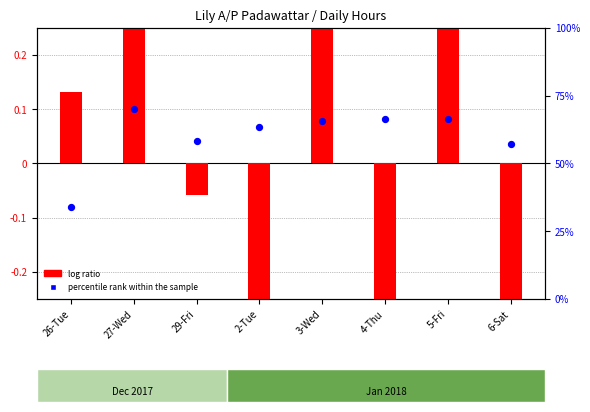

What is the total value across all series at 26-Tue?

0.1